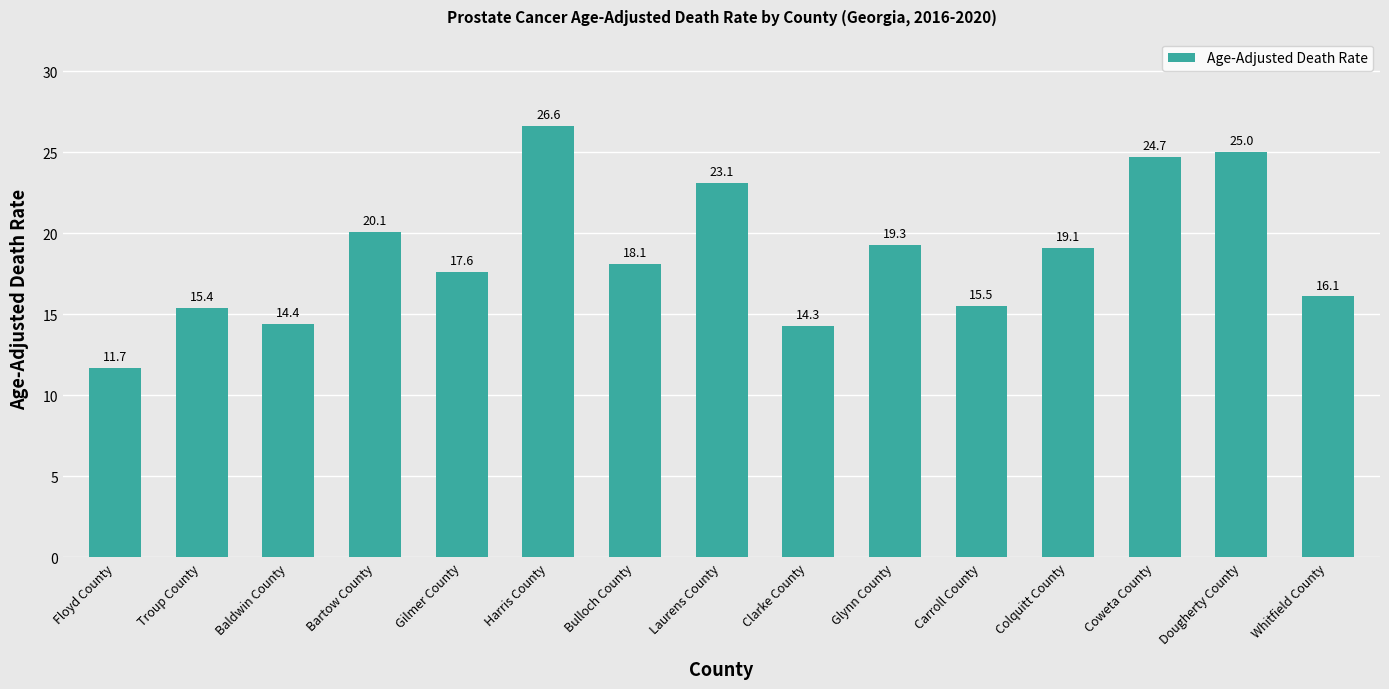

The value at Whitfield County is 23.3. True or false?

False